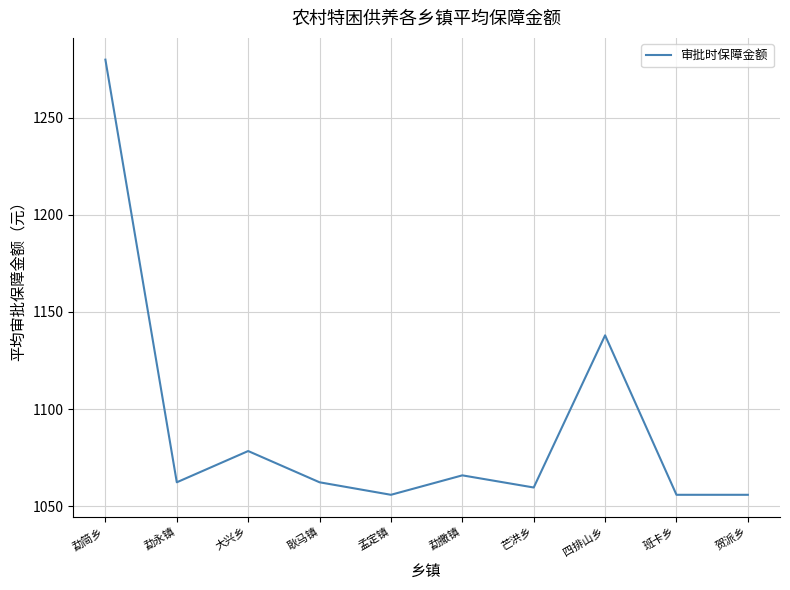

What position from the right is 勐简乡?

10